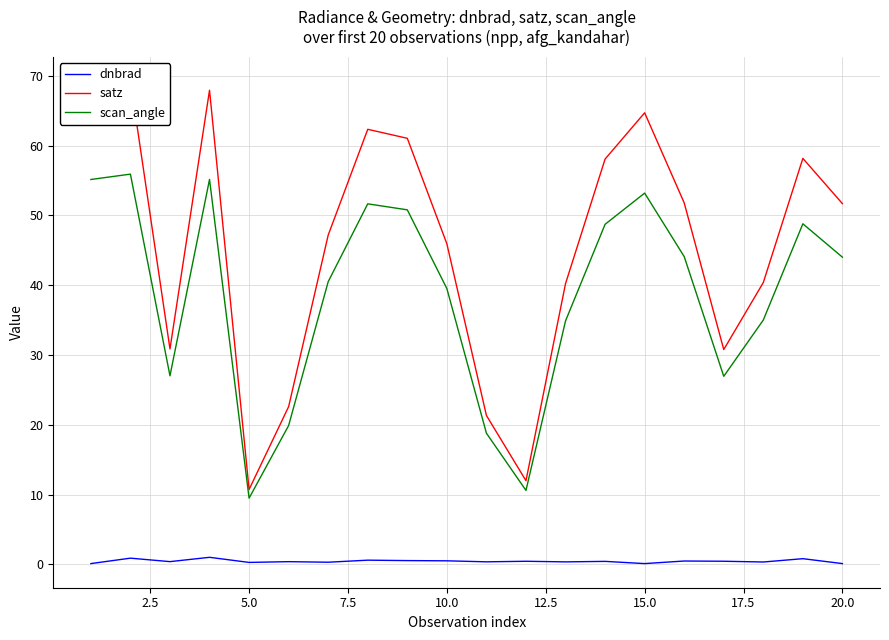

True or false: scan_angle and dnbrad intersect in this chart.

False